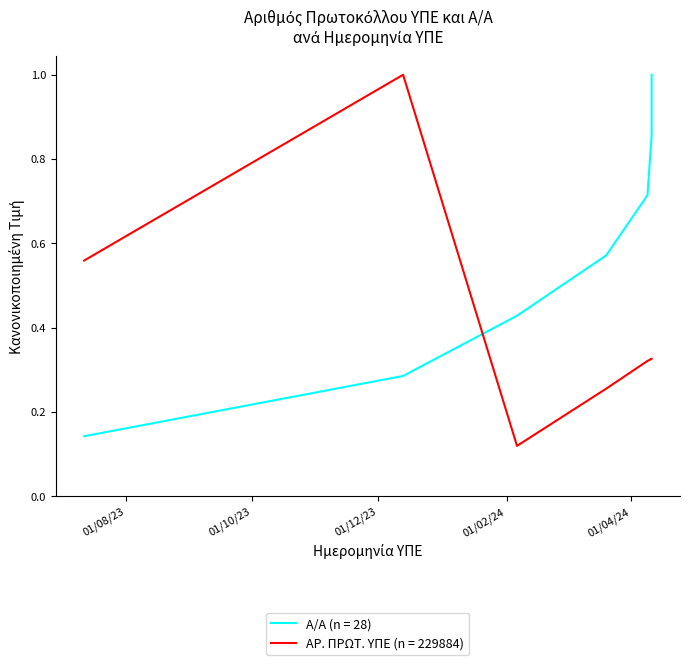

Reading left to right, list all the values displayed in this chart.

Α/Α: 12.07.2023=0.1	13.12.2023=0.3	06.02.2024=0.4	20.03.2024=0.6	09.04.2024=0.7	11.04.2024=0.9	11.04.2024=1.0
ΑΡ. ΠΡΩΤ. ΥΠΕ: 12.07.2023=0.6	13.12.2023=1.0	06.02.2024=0.1	20.03.2024=0.3	09.04.2024=0.3	11.04.2024=0.3	11.04.2024=0.3